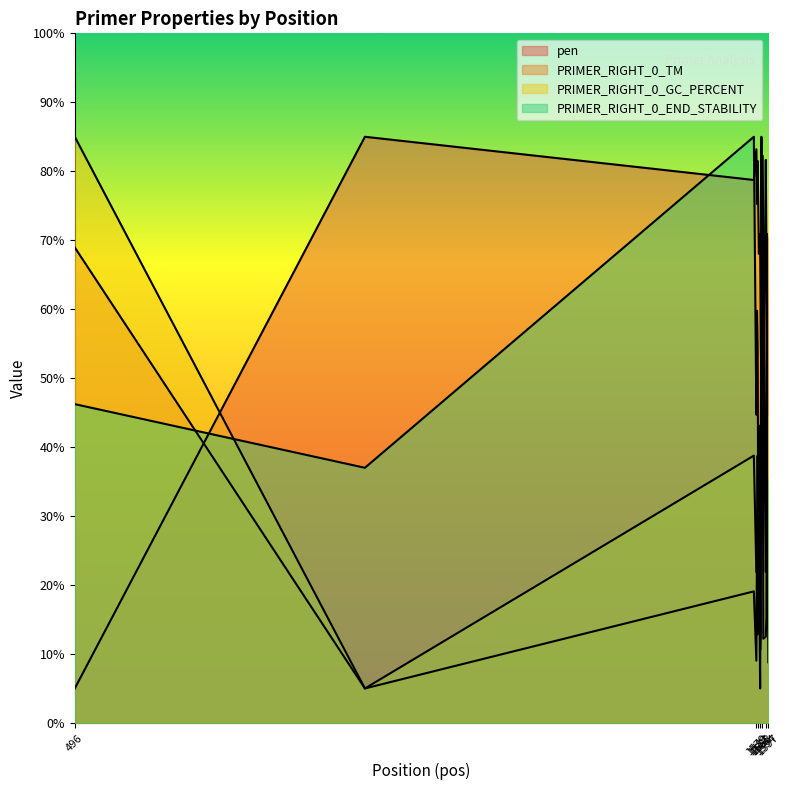

What is the difference between the second highest and second lowest values in the pen series?

46.6